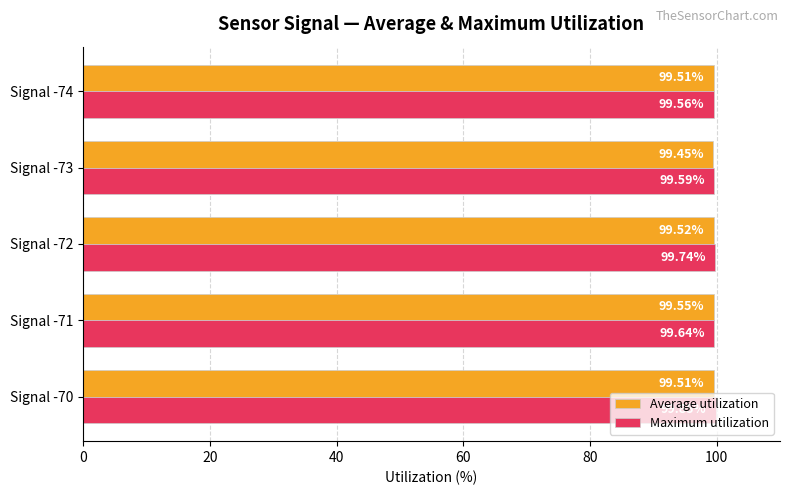

What is the average value of the Maximum utilization series?

99.7